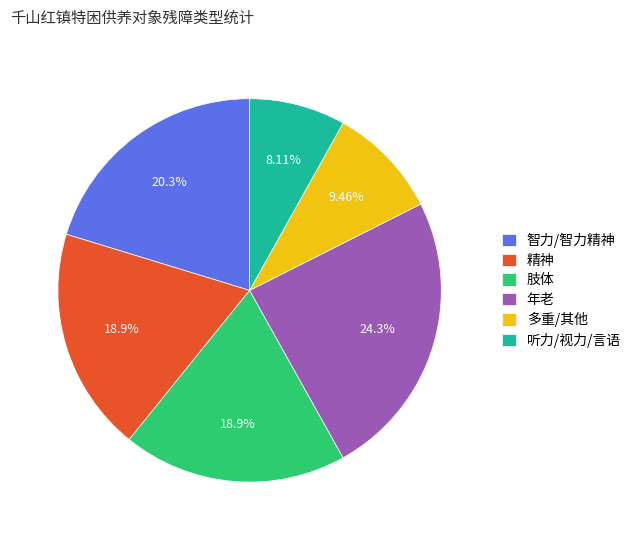

Does 精神 represent more than half of the total?

No